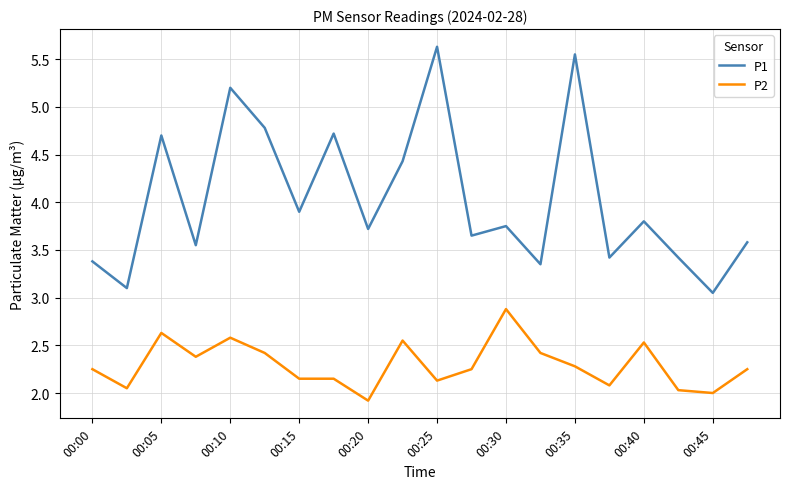

List the series in order of their peak value, lowest first.

P2, P1